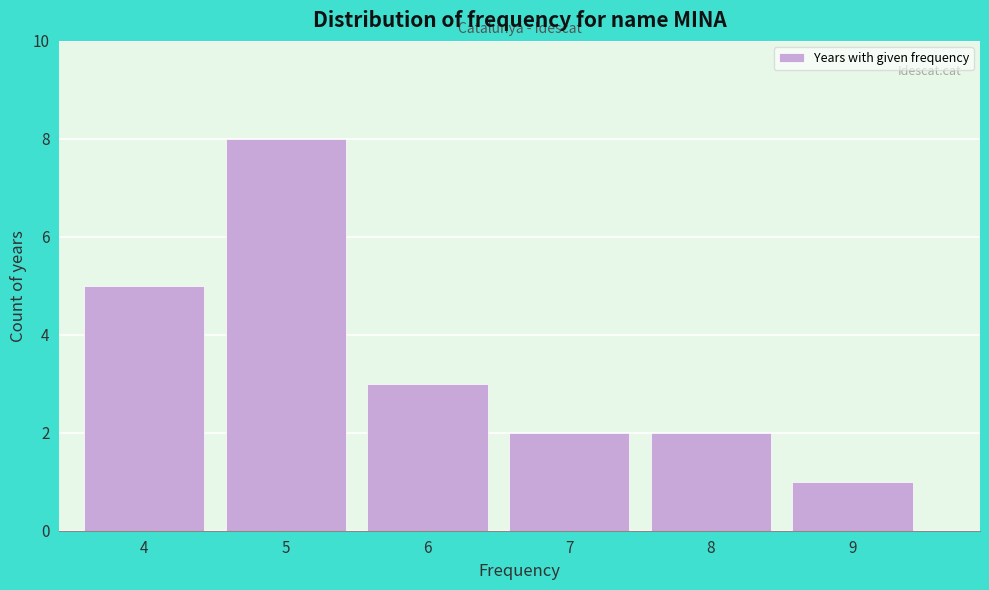

Reading left to right, extract all data points from this chart.

5	8	3	2	2	1